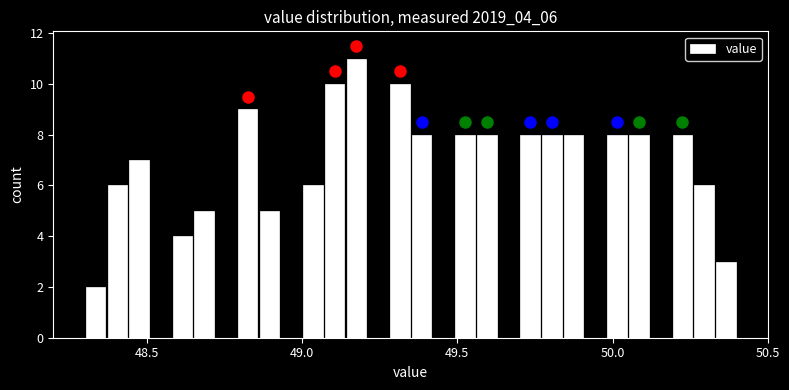

Around what value on the x-axis is the tallest bar? Give the approximate position of its centre, as read against the axis.

49.20